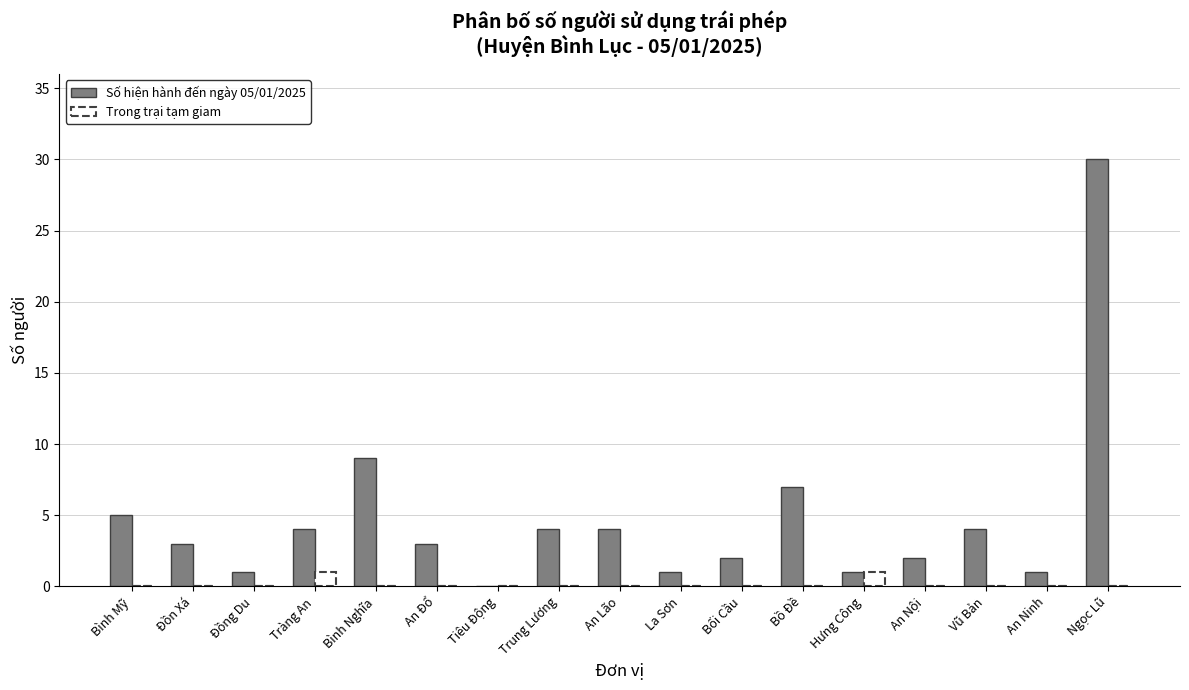

The Số hiện hành đến ngày 05/01/2025 series shows 7 at Vũ Bản. True or false?

False